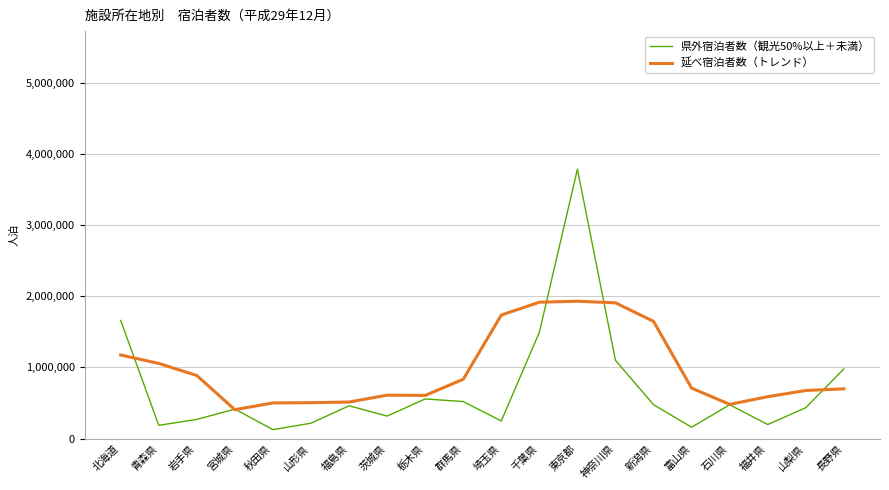

Read the 延べ宿泊者数（トレンド） value at 富山県.

709110.0